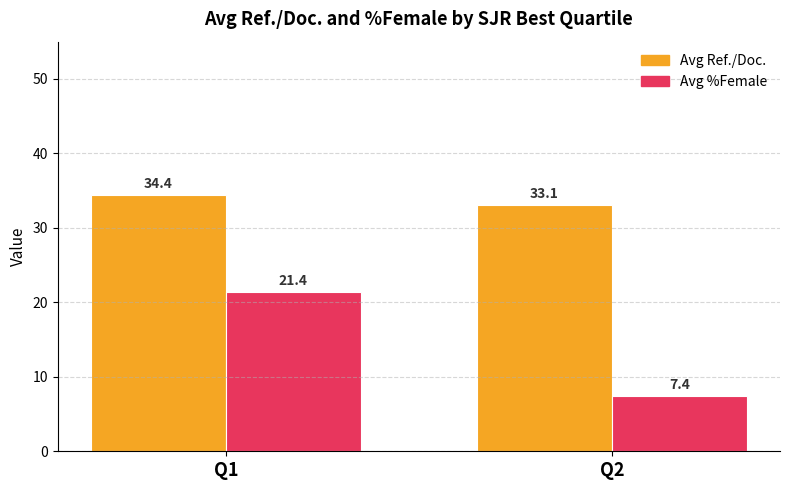

What is the minimum value for Avg Ref./Doc.?

33.1